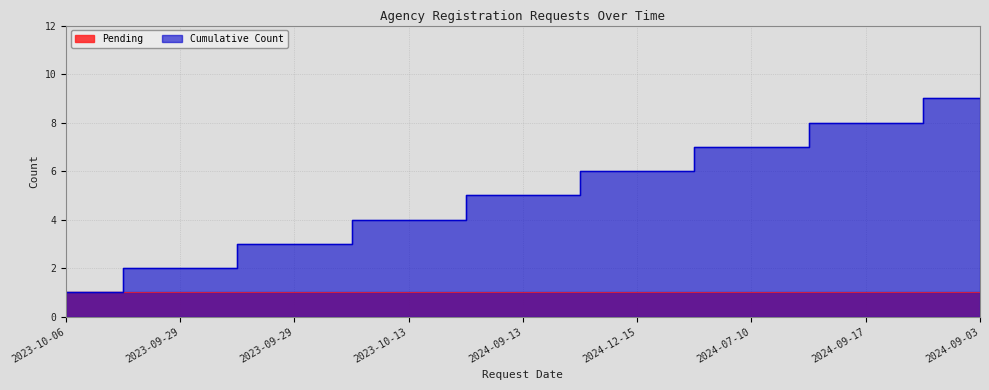

Reading left to right, what are all the values shown in this chart?

1	2	3	4	5	6	7	8	9